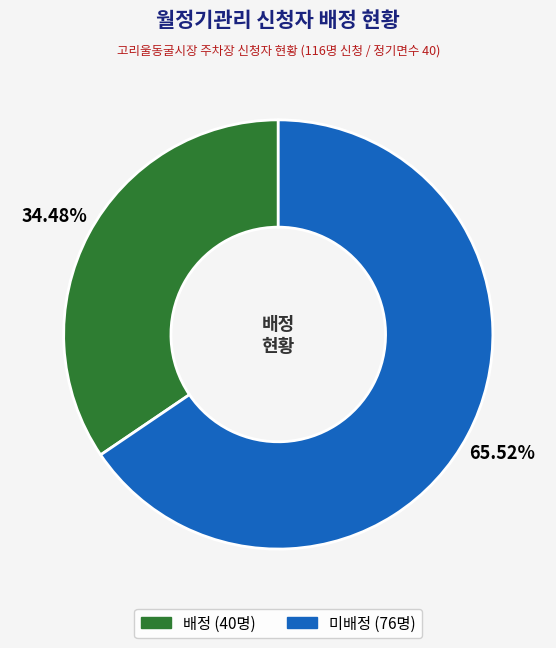

Combined, what portion of the pie is 배정 and 미배정?

100.0%